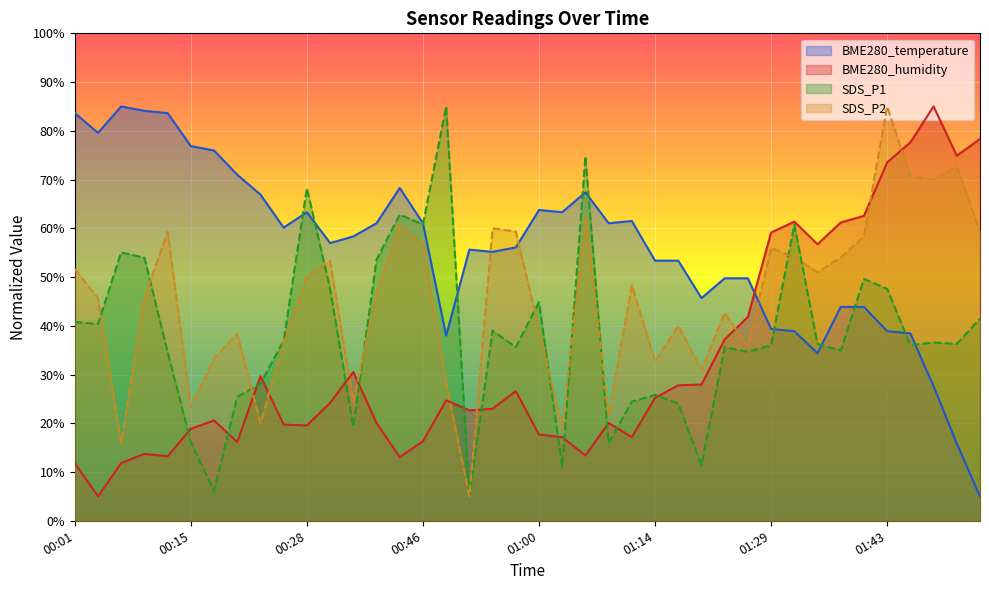

In SDS_P1, how many points are lower than both neighbors (excluding endpoints)?

13